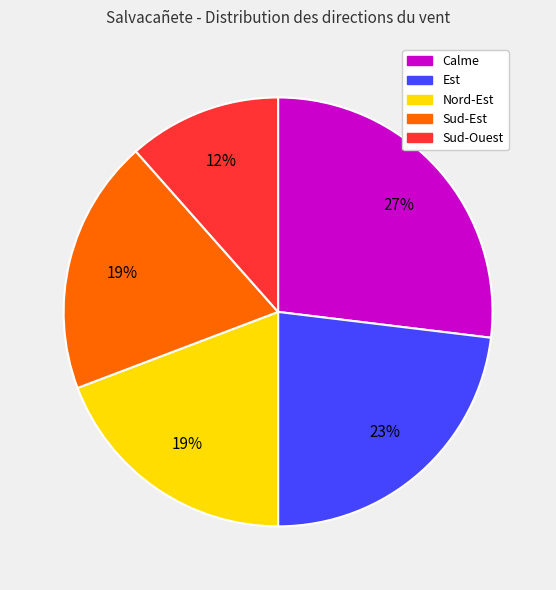

Is the sum of Sud-Ouest and Nord-Est greater than half?

No